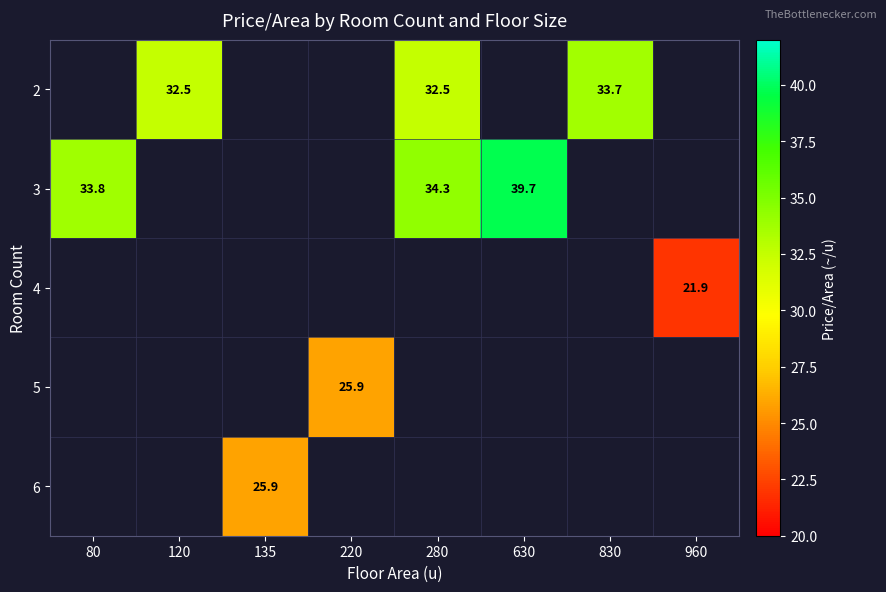

At which category does the chart reach its peak across all series?

630